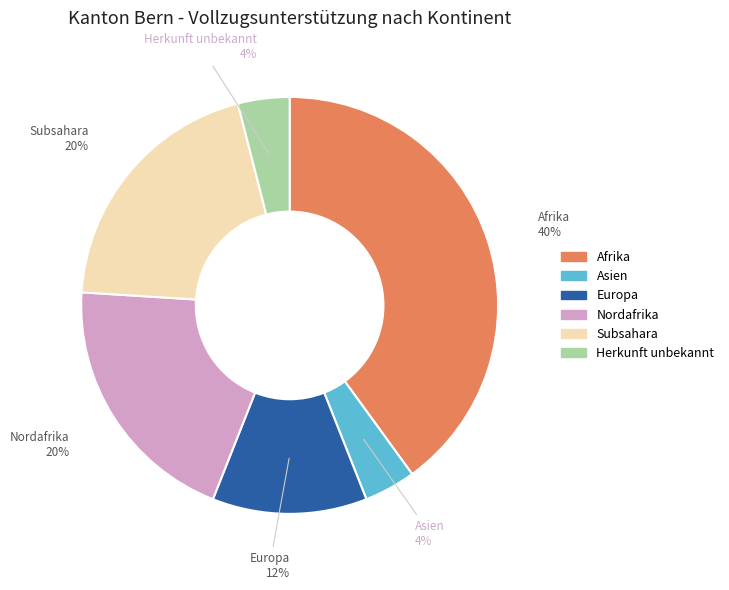

Does Nordafrika represent more than half of the total?

No